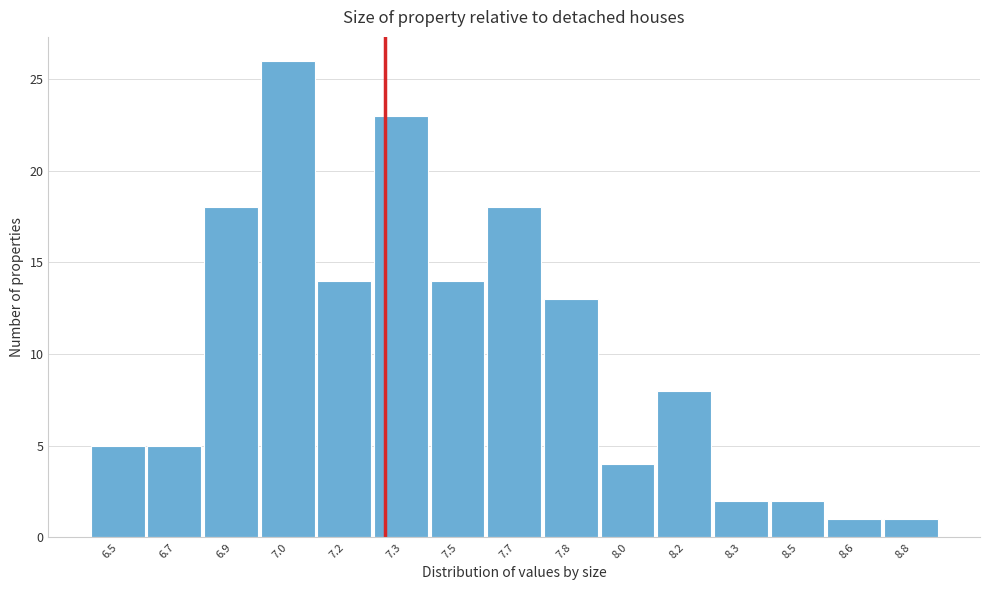

Reading right to left, transcribe all the data shown in this chart.

1	1	2	2	8	4	13	18	14	23	14	26	18	5	5